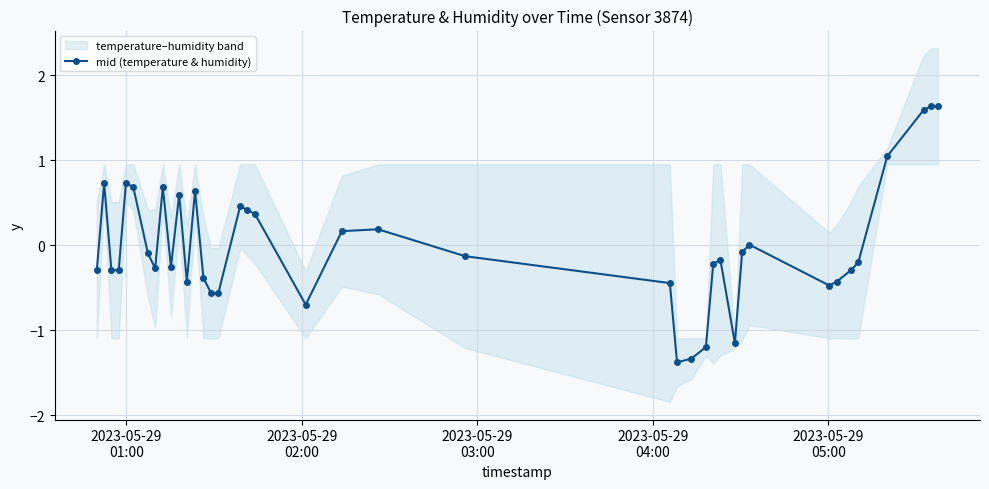

What is the value of the mid (temperature & humidity) point at the 31st from the left?

-0.1